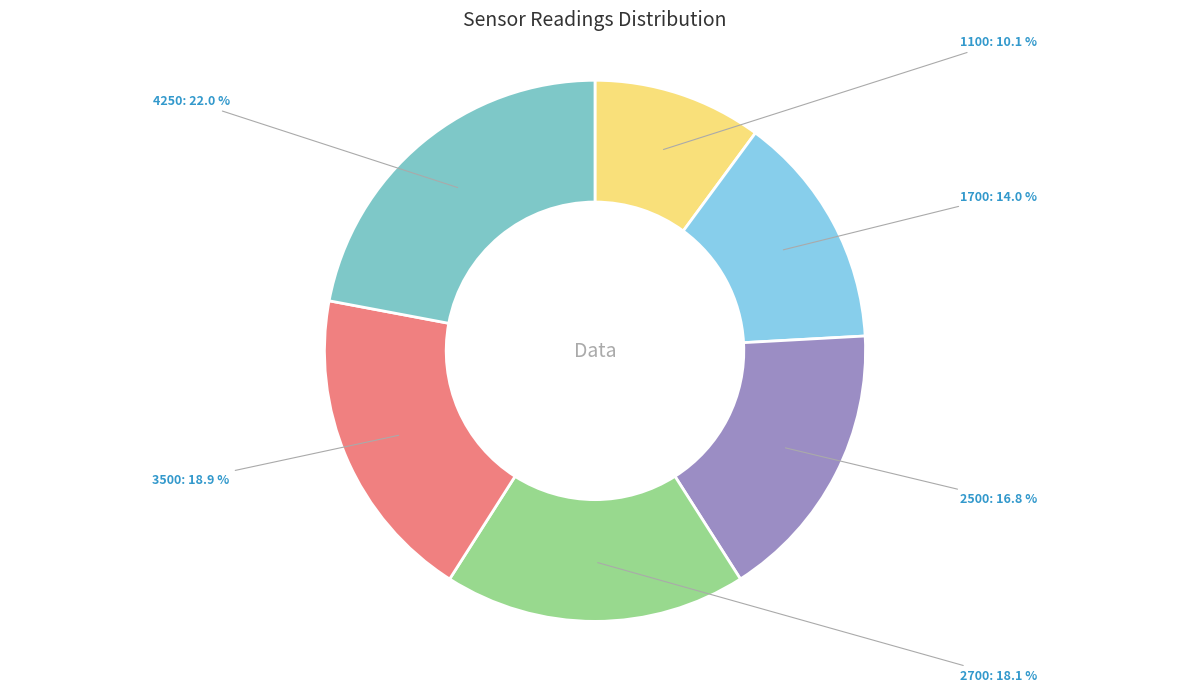

To the nearest percent, what is the difference between the largest and smallest slice percentages?

12%